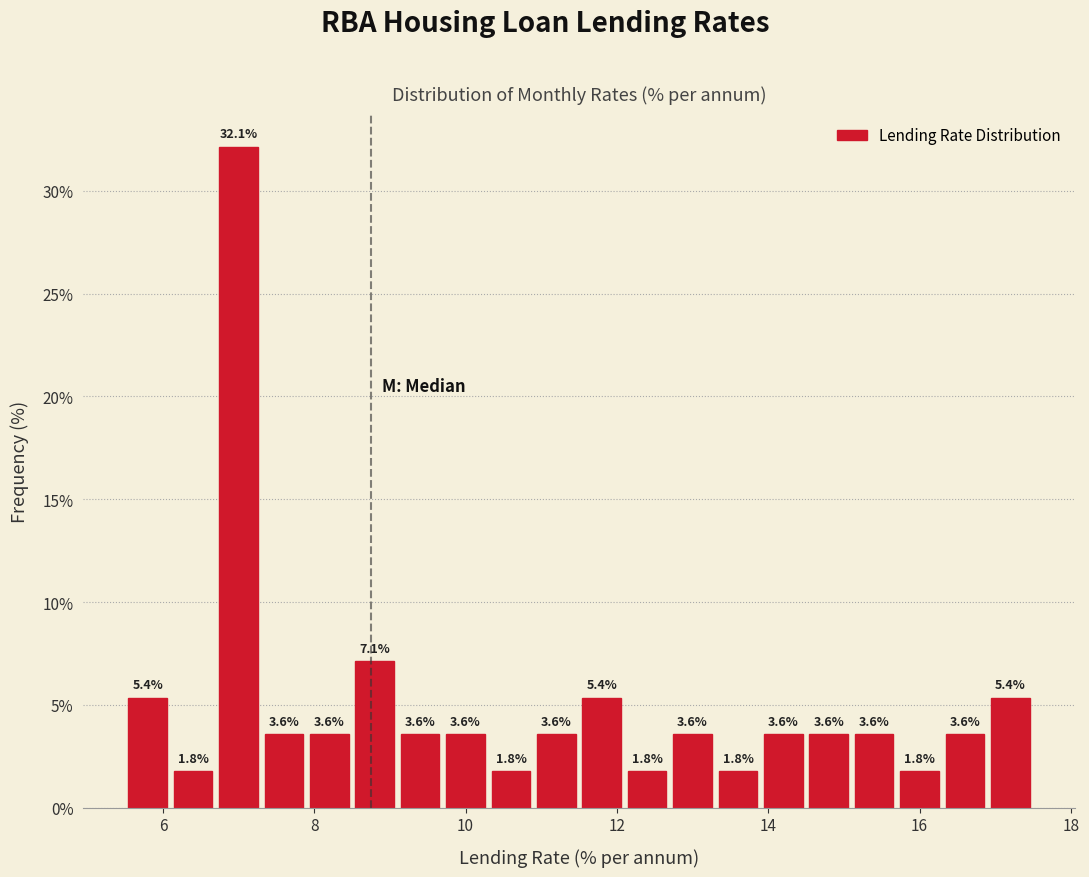

Read against the x-axis, roughly where is the centre of the tallest bar?

7.0